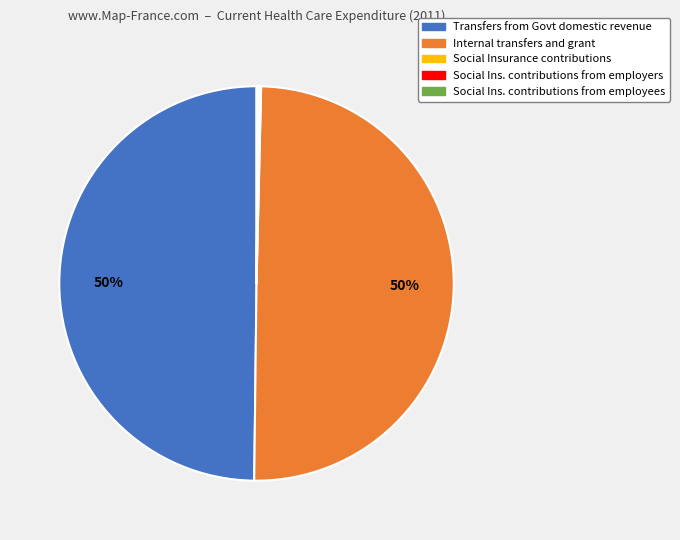

To the nearest percent, what is the average slice percentage?

20%